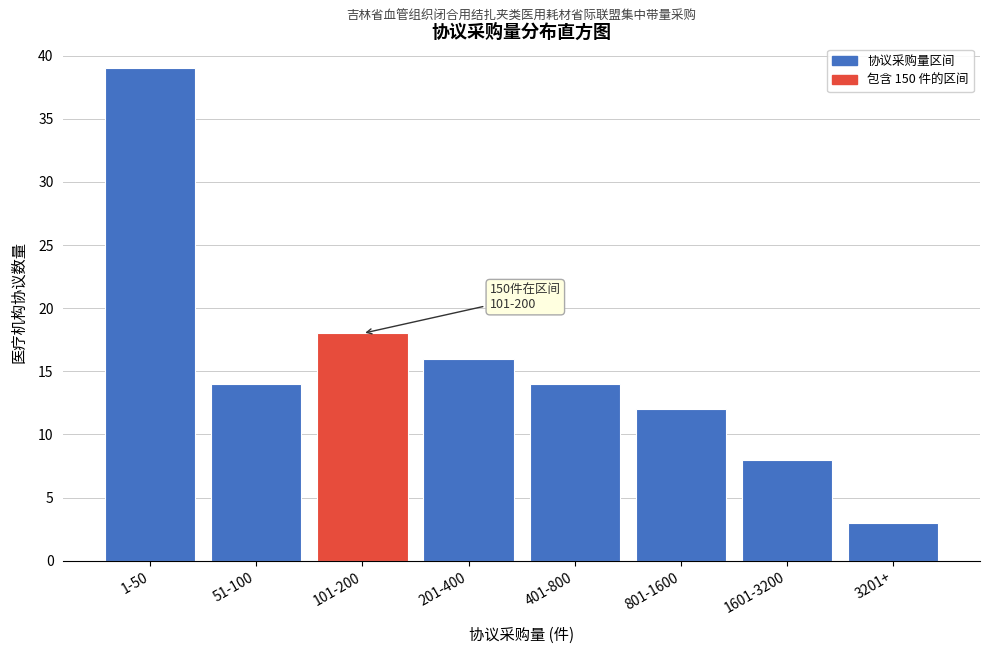

Reading right to left, extract all data points from this chart.

3	8	12	14	16	18	14	39